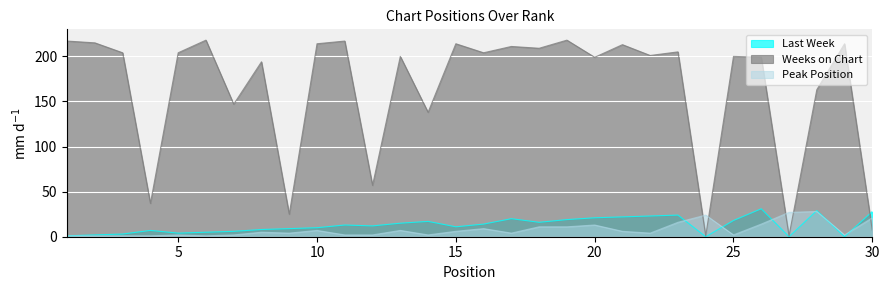

What is the value of the Last Week point at the 28th from the left?

29